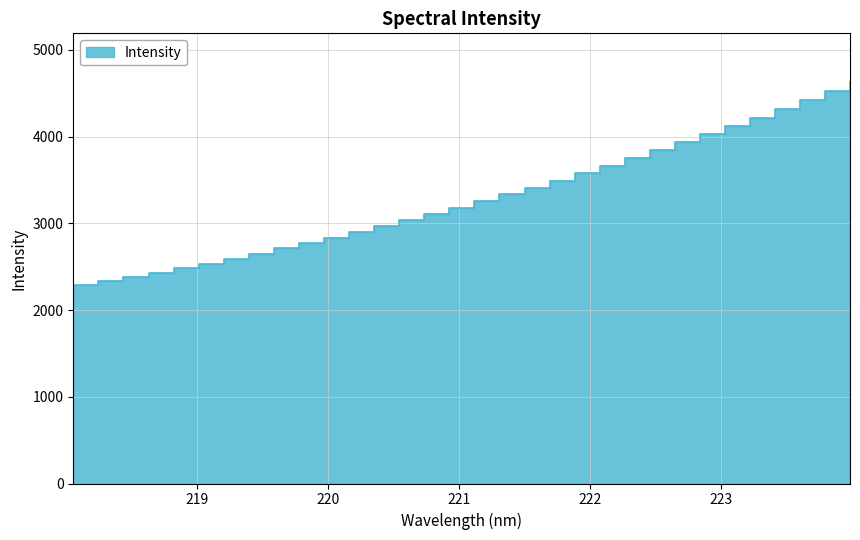

True or false: the data shows 3413.4 at 221.4993.

True